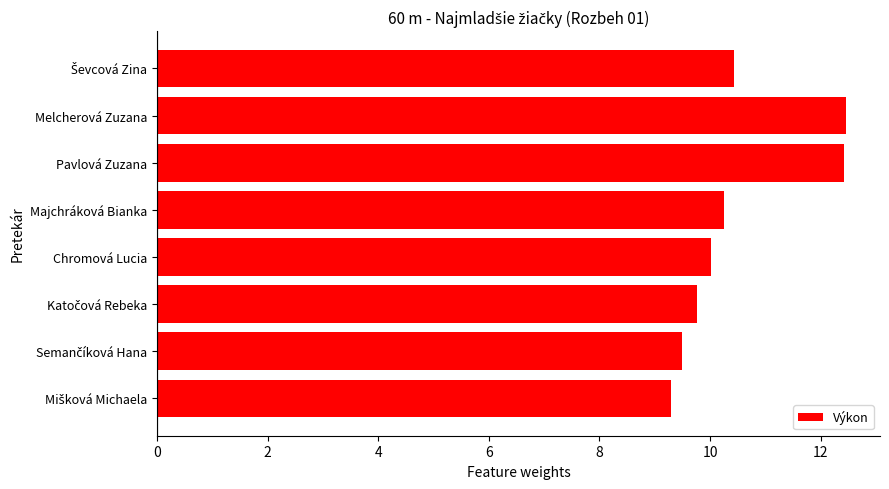

Count the number of categories in the chart.

8